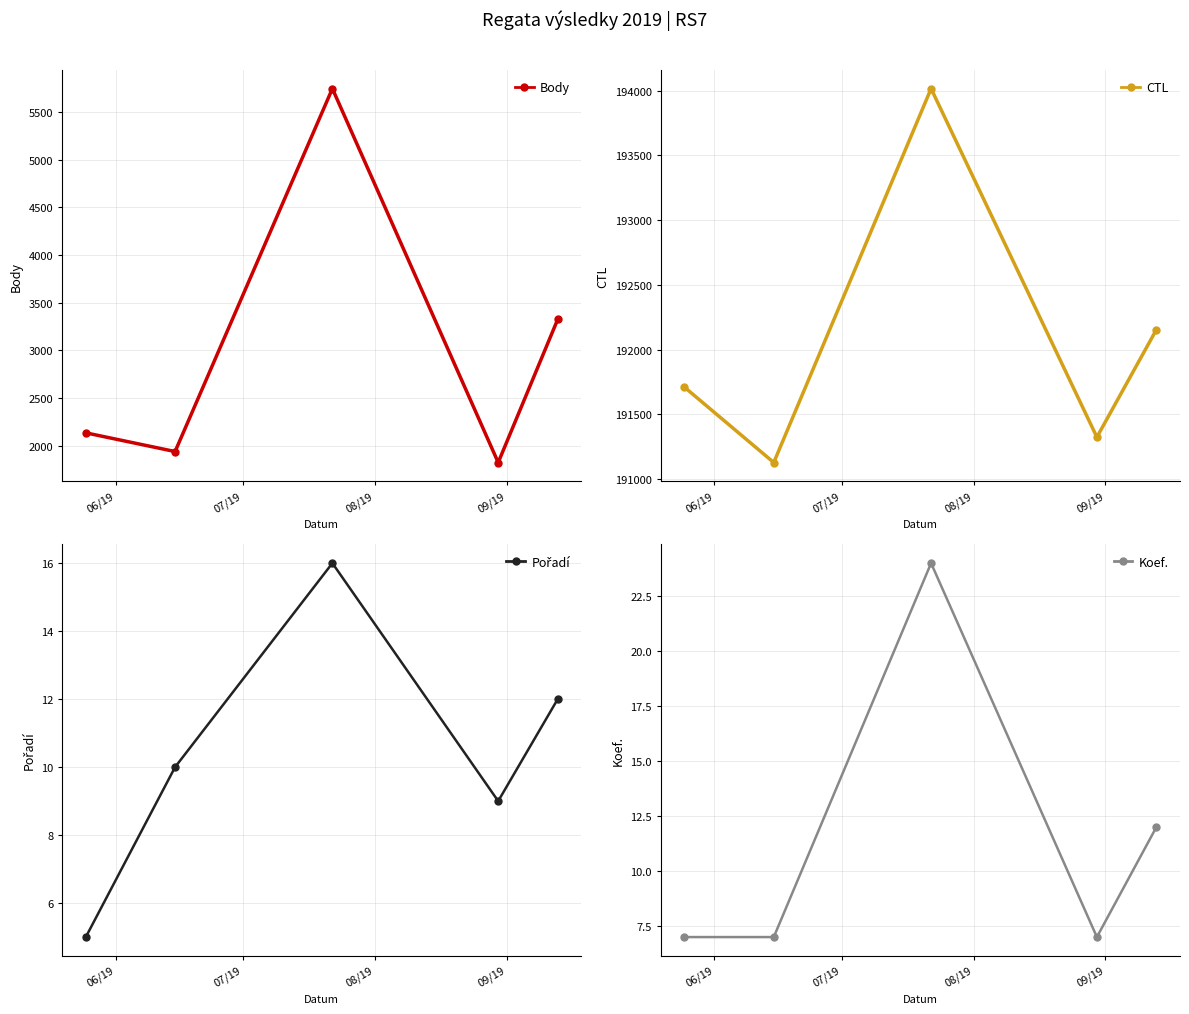

Rank the series by their maximum value, from highest to lowest.

CTL, Body, Koef., Pořadí